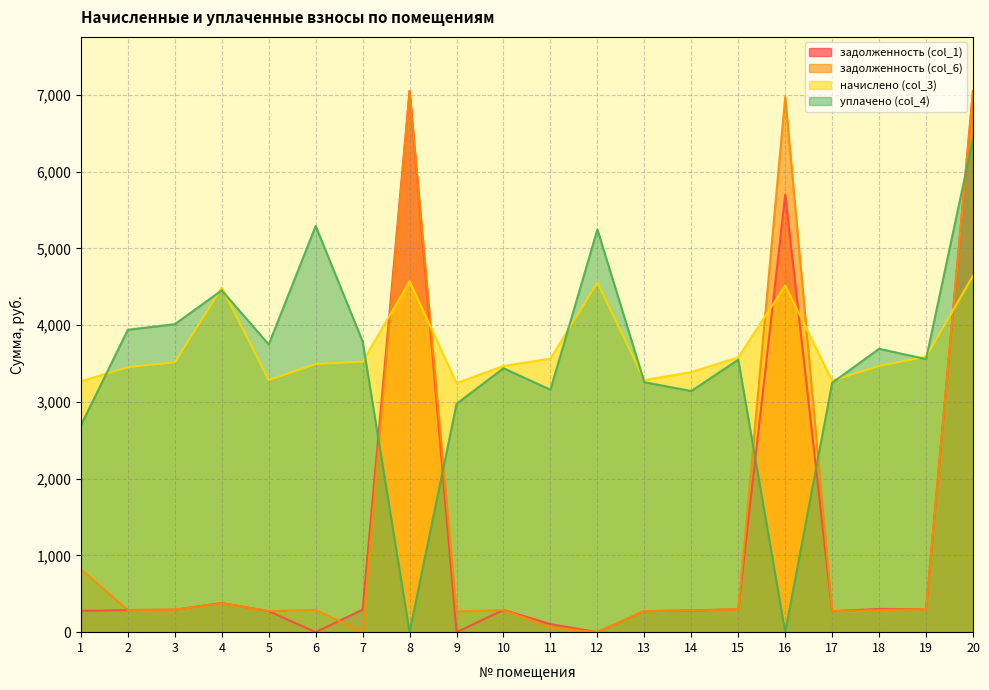

How many data points in начислено (col_3) are above 3516?

10